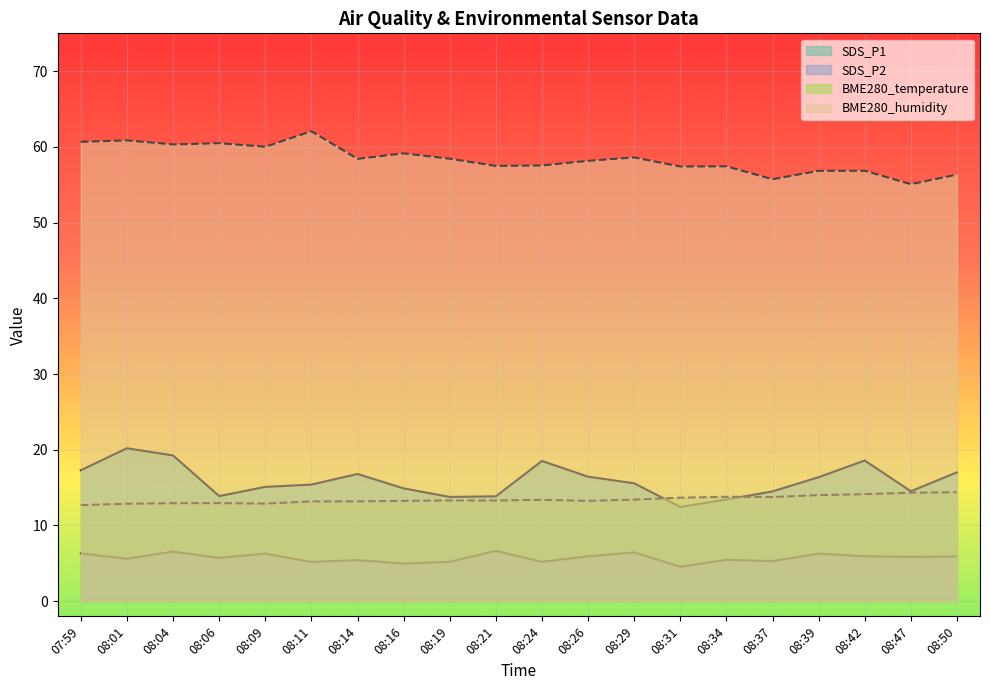

Does the chart display data point markers on the line(s)?

No